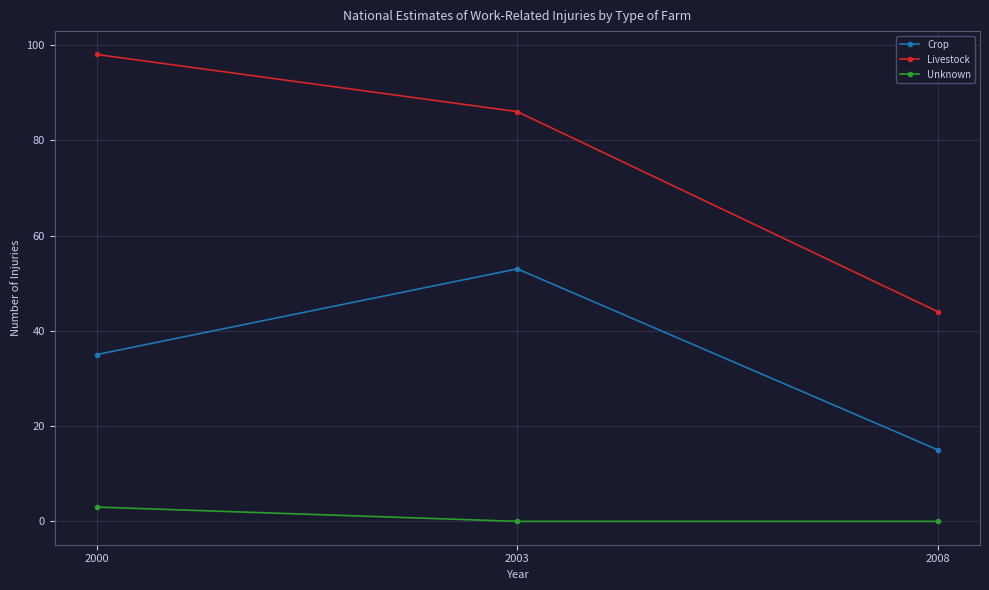

What is the value of the Livestock point at the 3rd from the left?

44